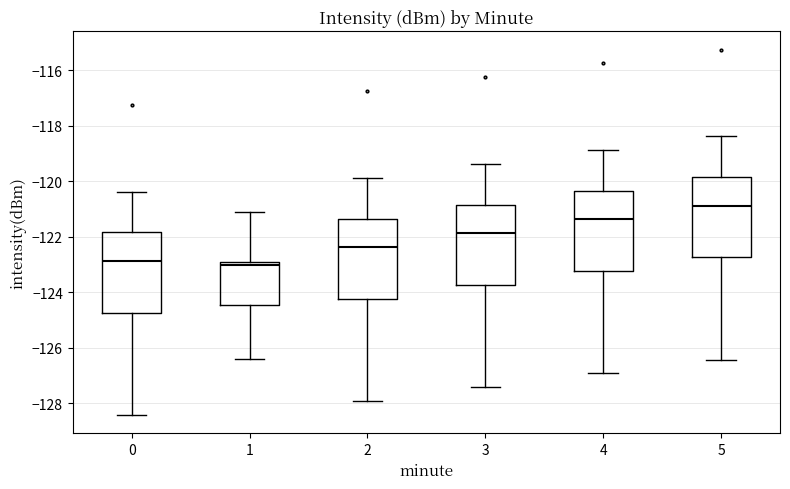

Reading left to right, read every box against the y-axis: the position of its median line, the range the box covers, and the ends of its whiskers. The values are not printed on the chart, so give them approximately, as read against the axis.

0: median -122.8, box -124.8 to -121.8, whiskers -128.4 to -120.4
1: median -123.0 (just below the box's upper edge), box -124.4 to -123.0, whiskers -126.4 to -121.2
2: median -122.4, box -124.2 to -121.4, whiskers -128.0 to -119.8
3: median -121.8, box -123.8 to -120.8, whiskers -127.4 to -119.4
4: median -121.4, box -123.2 to -120.4, whiskers -127.0 to -118.8
5: median -120.8, box -122.8 to -119.8, whiskers -126.4 to -118.4